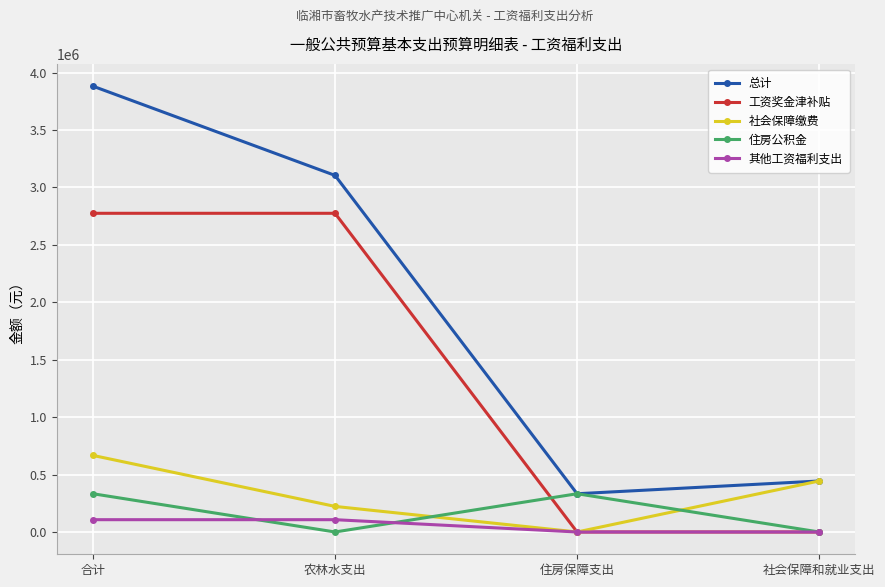

How many lines are shown in the chart?

5